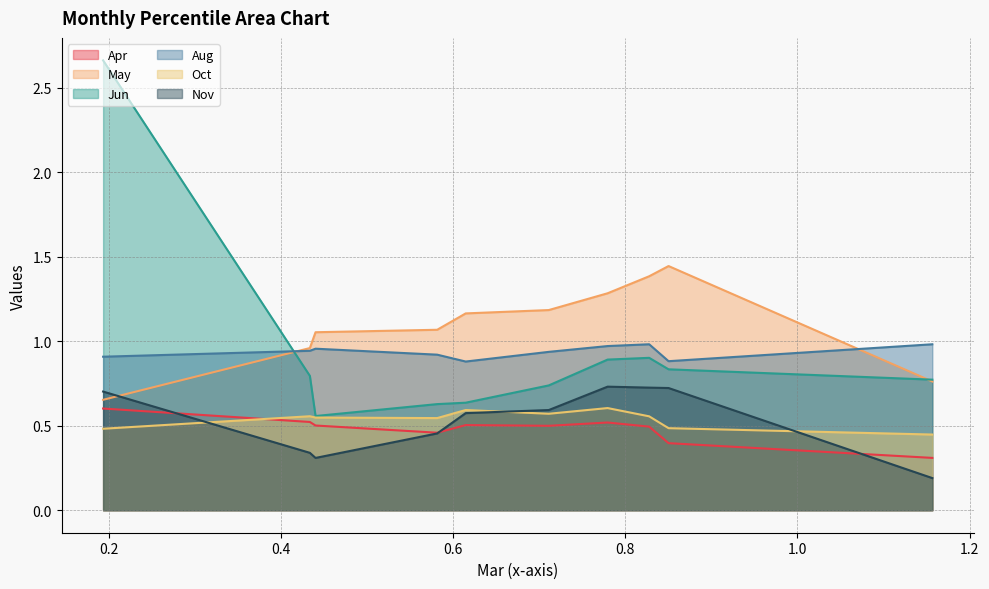

True or false: Jun and Oct intersect in this chart.

False